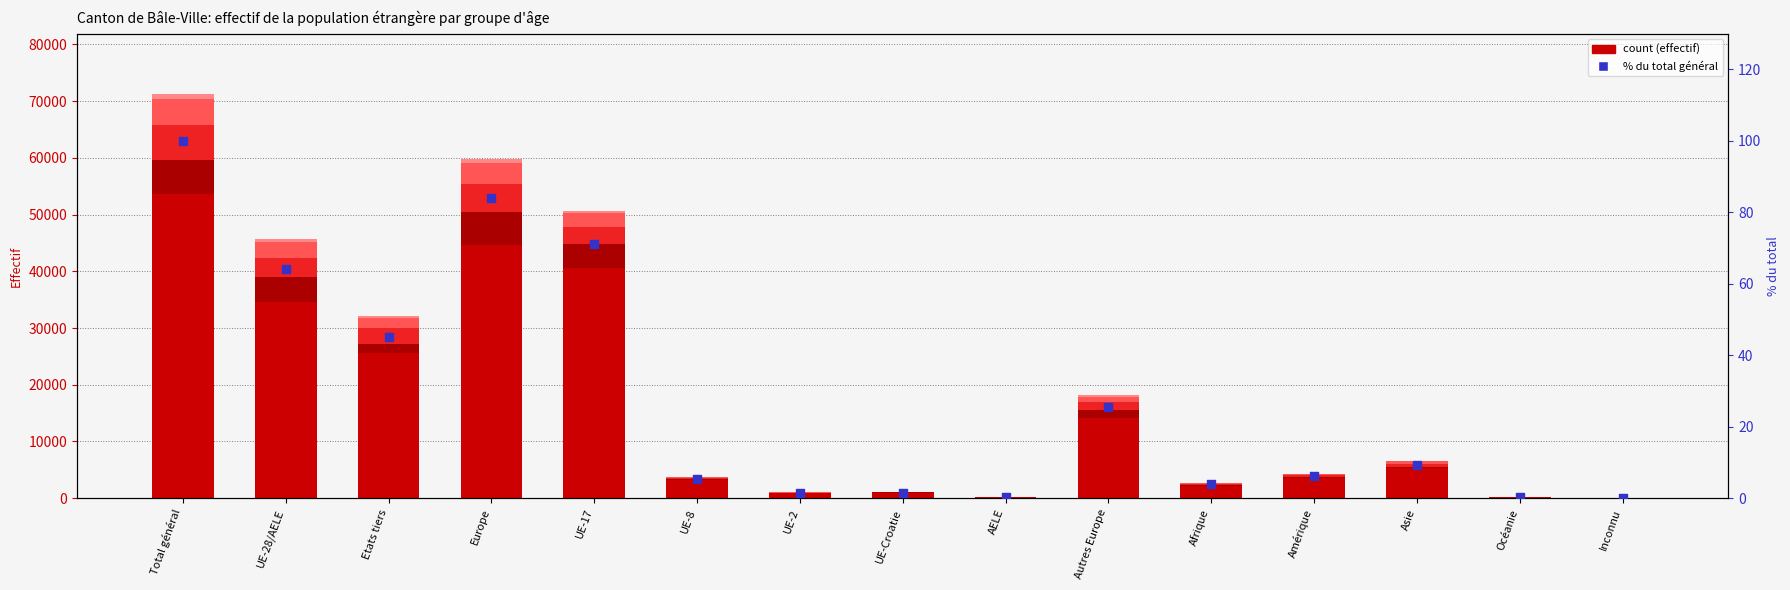

Which series has the widest spread of Y values?

18 - 64 ans Total